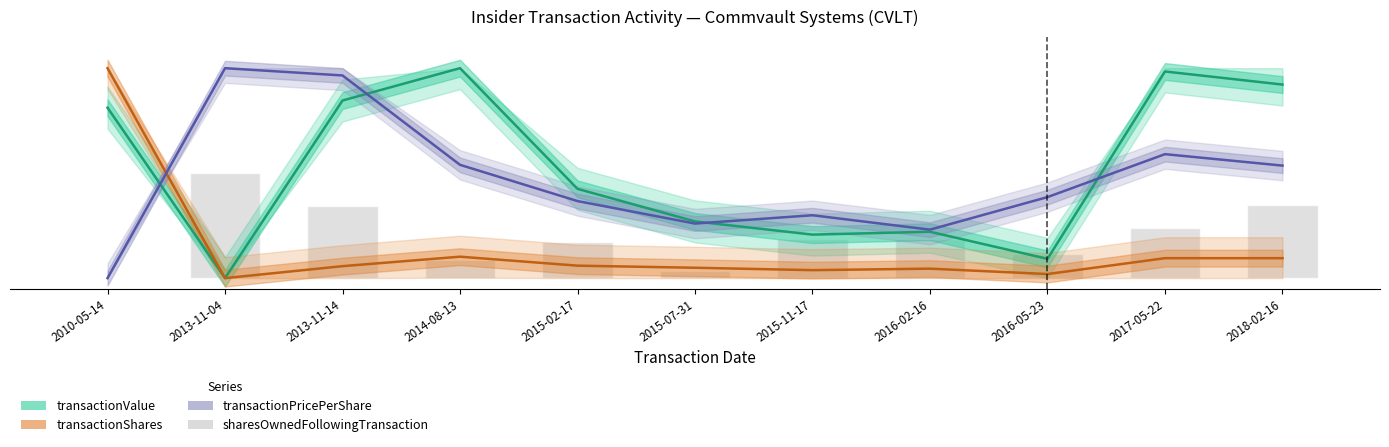

The value of sharesOwnedFollowingTransaction at 2018-02-16 is 0.3. True or false?

True